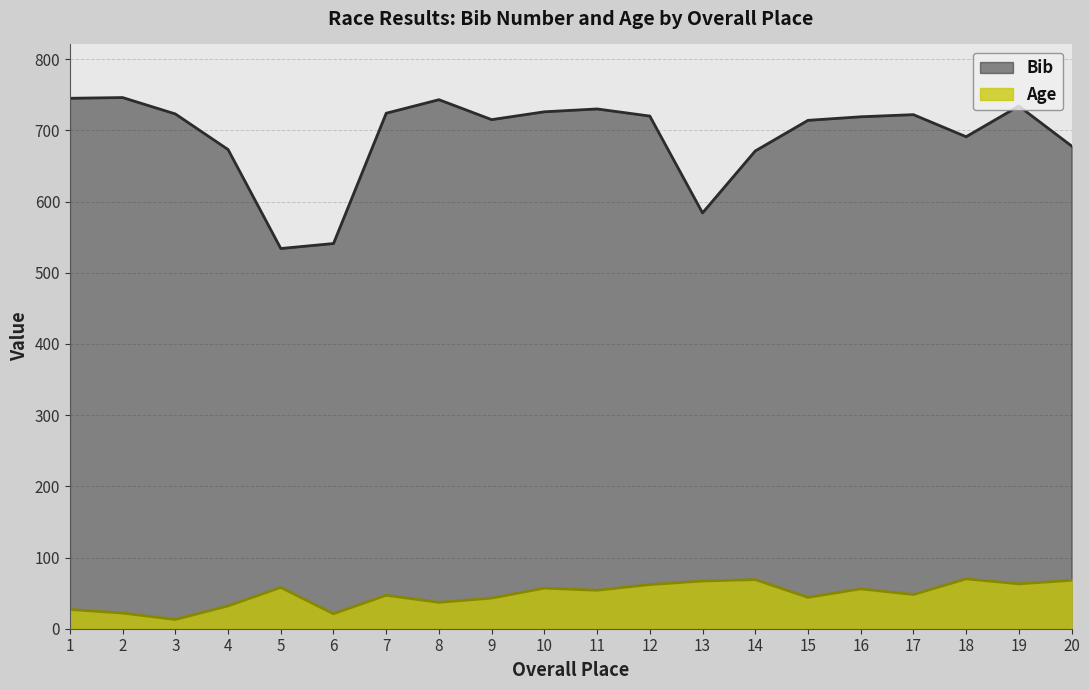

Reading left to right, extract all data points from this chart.

Bib: 1=745	2=746	3=723	4=673	5=534	6=541	7=724	8=743	9=715	10=726	11=730	12=720	13=584	14=671	15=714	16=719	17=722	18=691	19=734	20=678
Age: 1=27	2=22	3=13	4=32	5=58	6=21	7=47	8=37	9=43	10=57	11=54	12=62	13=67	14=69	15=44	16=56	17=48	18=70	19=63	20=68